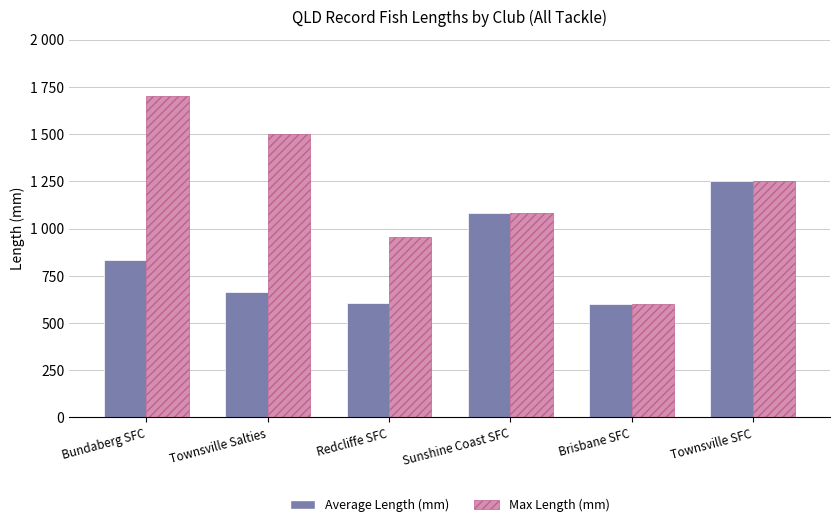

List the series in order of their overall mean, lowest first.

Average Length (mm), Max Length (mm)